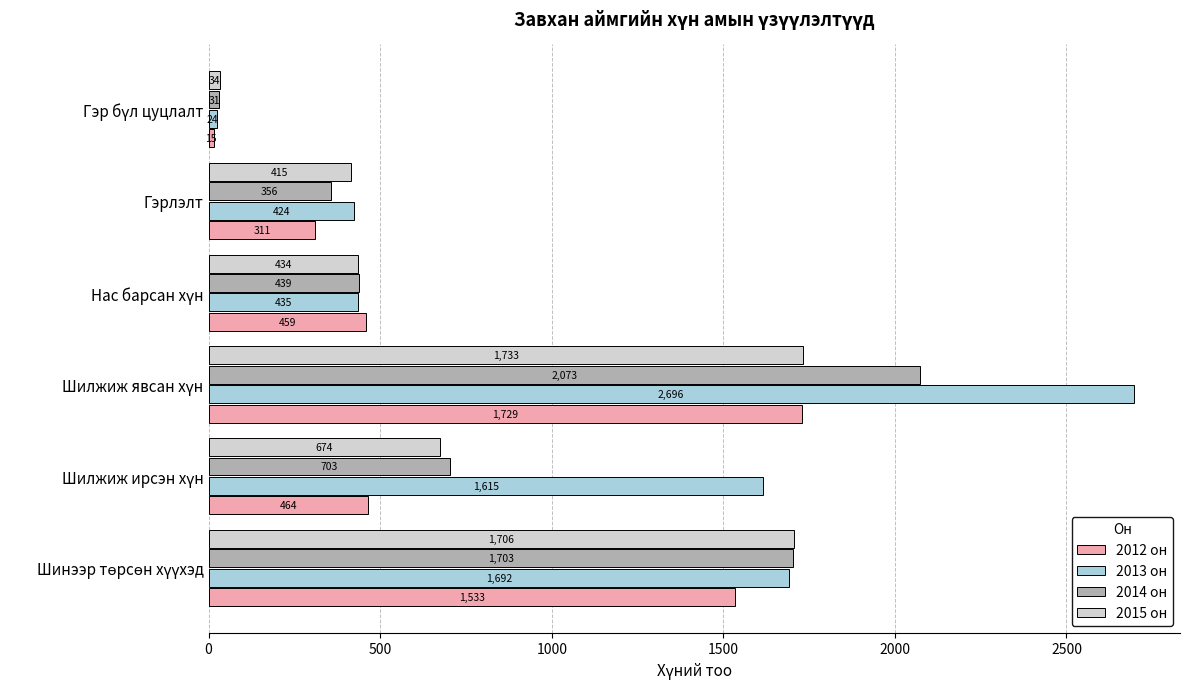

Count the number of categories in the chart.

6